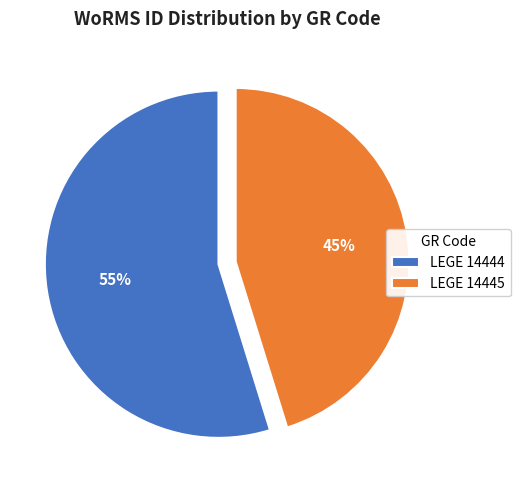

To the nearest percent, what portion does LEGE 14445 represent?

45%